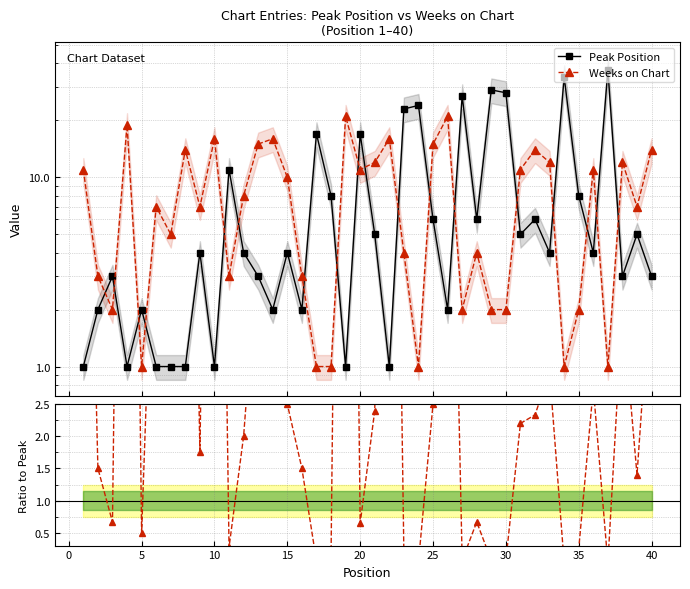

How many interior local valleys does the Peak Position series have?

12